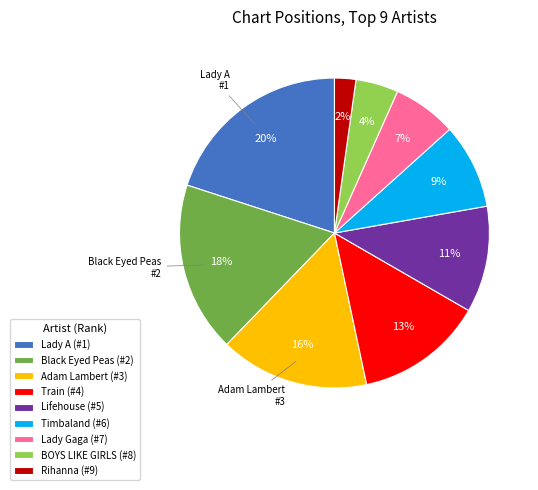

To the nearest percent, what is the difference between the largest and smallest slice percentages?

18%